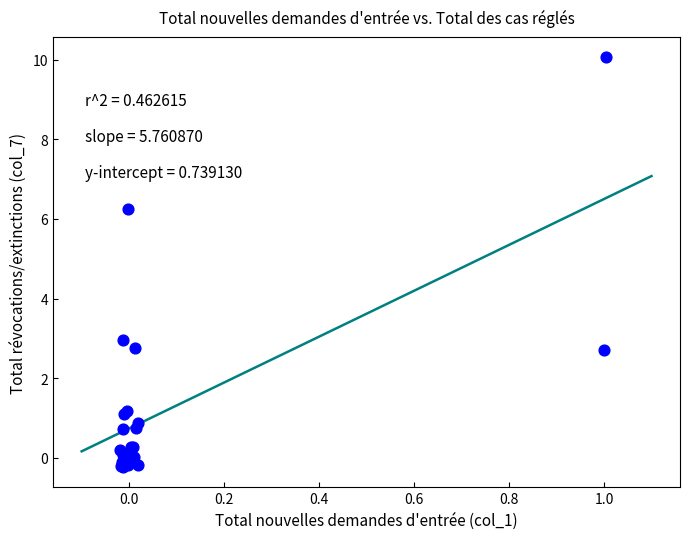

What Y value in the scatter plot is closest to 4?

3.0